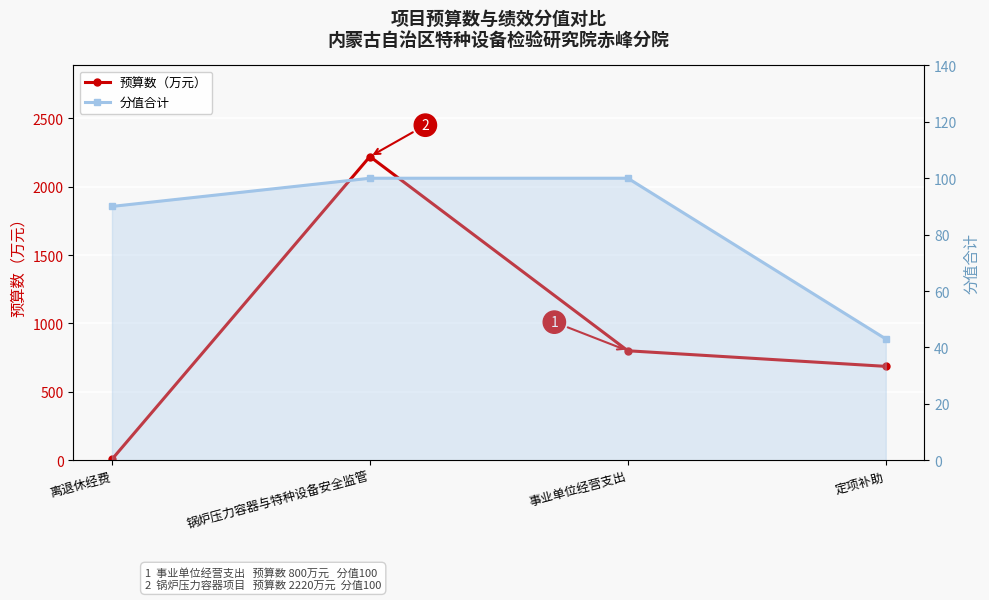

How many values in the 预算数（万元） series exceed 800?

1